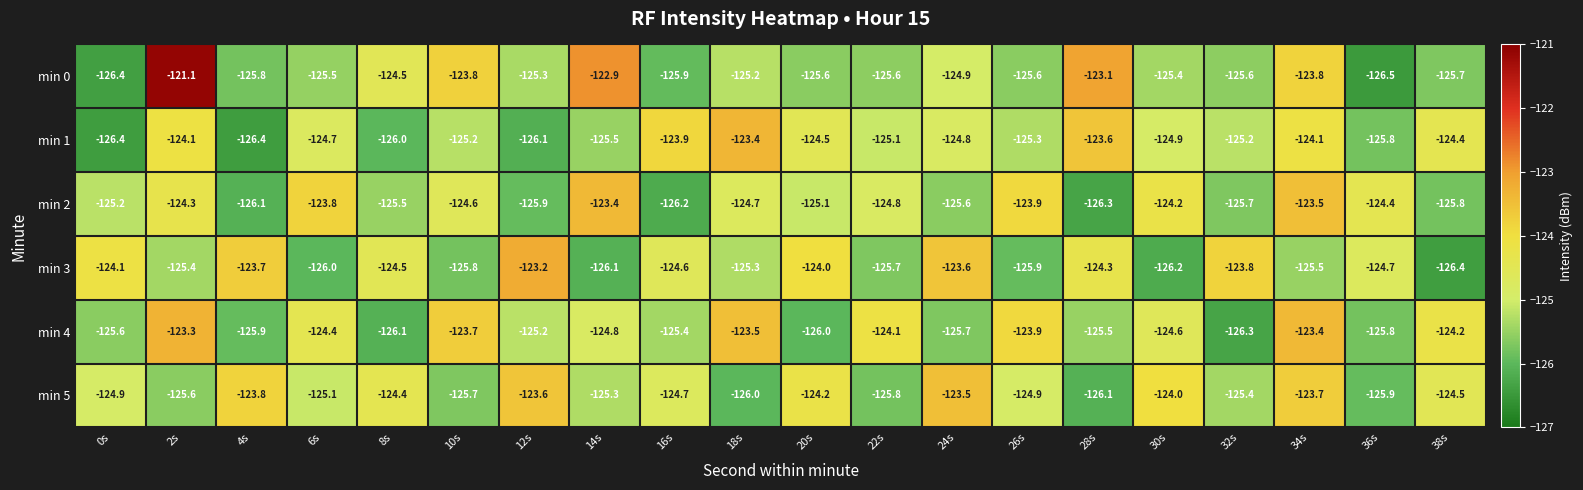

How many data points does each series have?

20